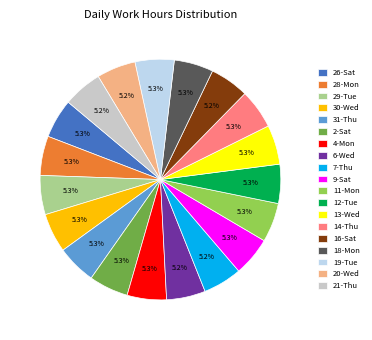

Does 26-Sat account for over 50% of the chart?

No